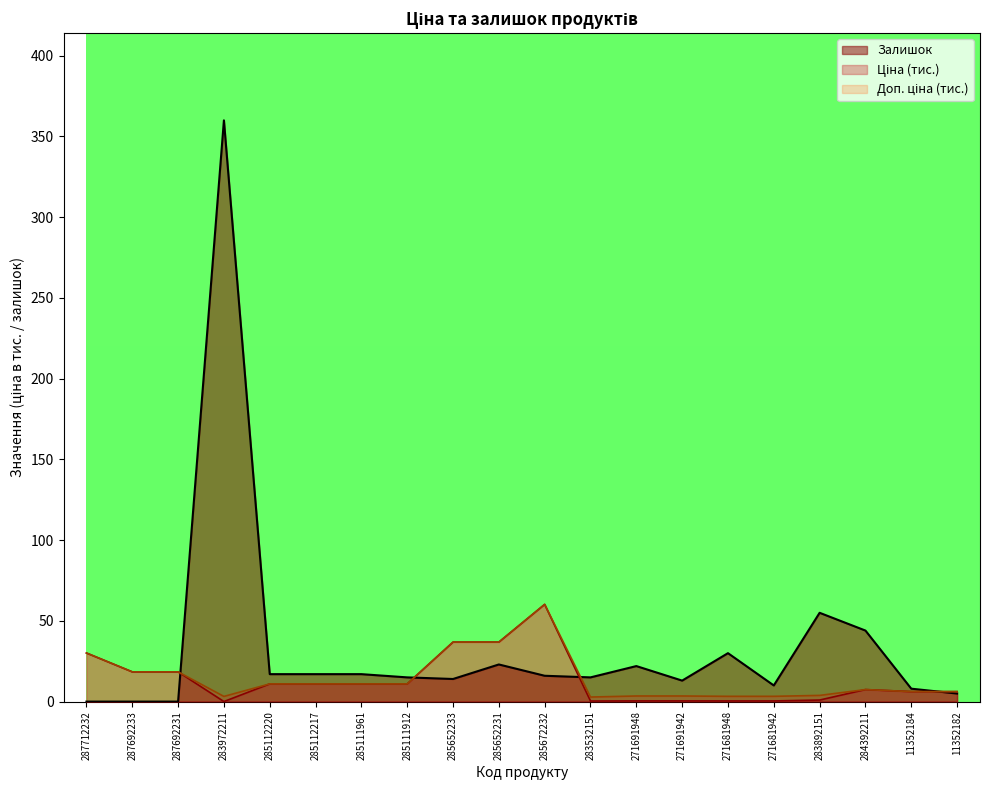

Count the number of data series in this chart.

3